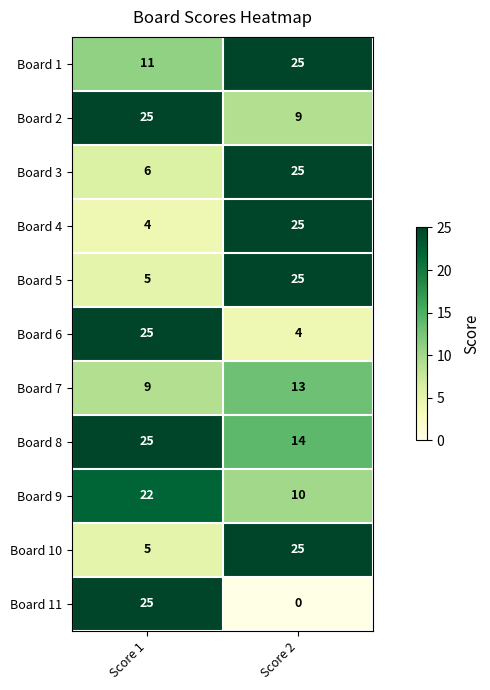

Which series has the widest spread of values?

Board 11